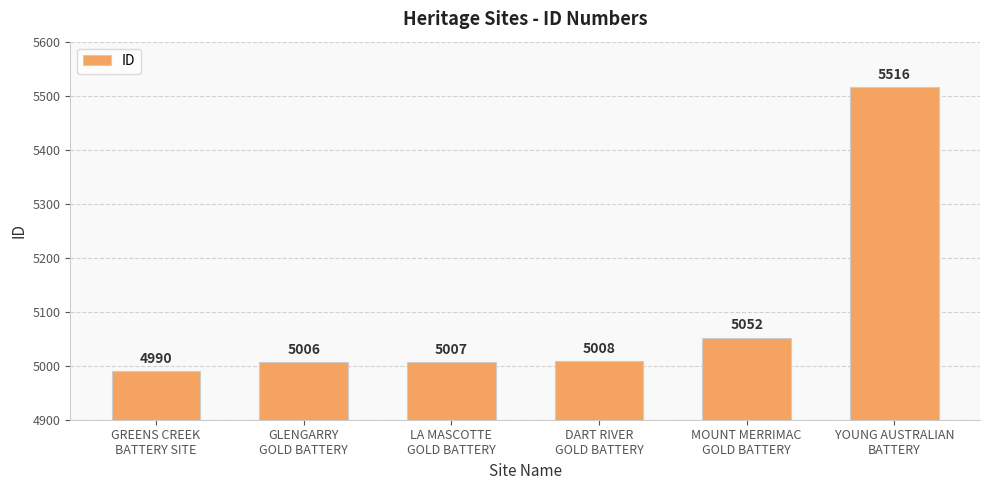

What is the label of the 5th bar from the right?

GLENGARRY
GOLD BATTERY